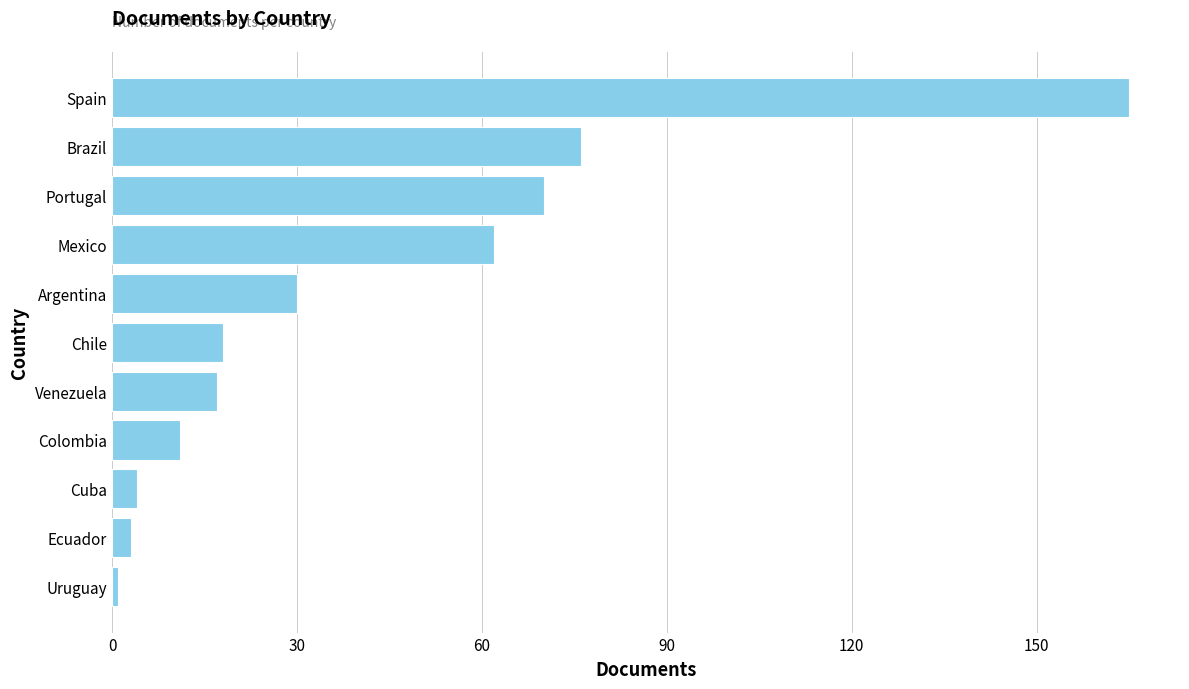

Which has a higher value, Uruguay or Portugal?

Portugal